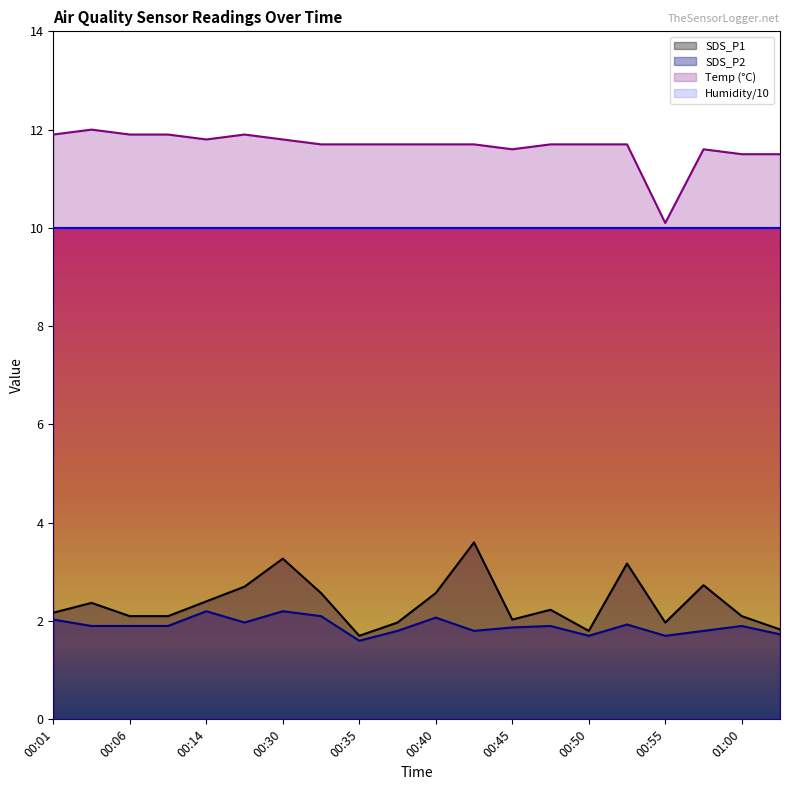

True or false: SDS_P1 and SDS_P2 intersect in this chart.

False